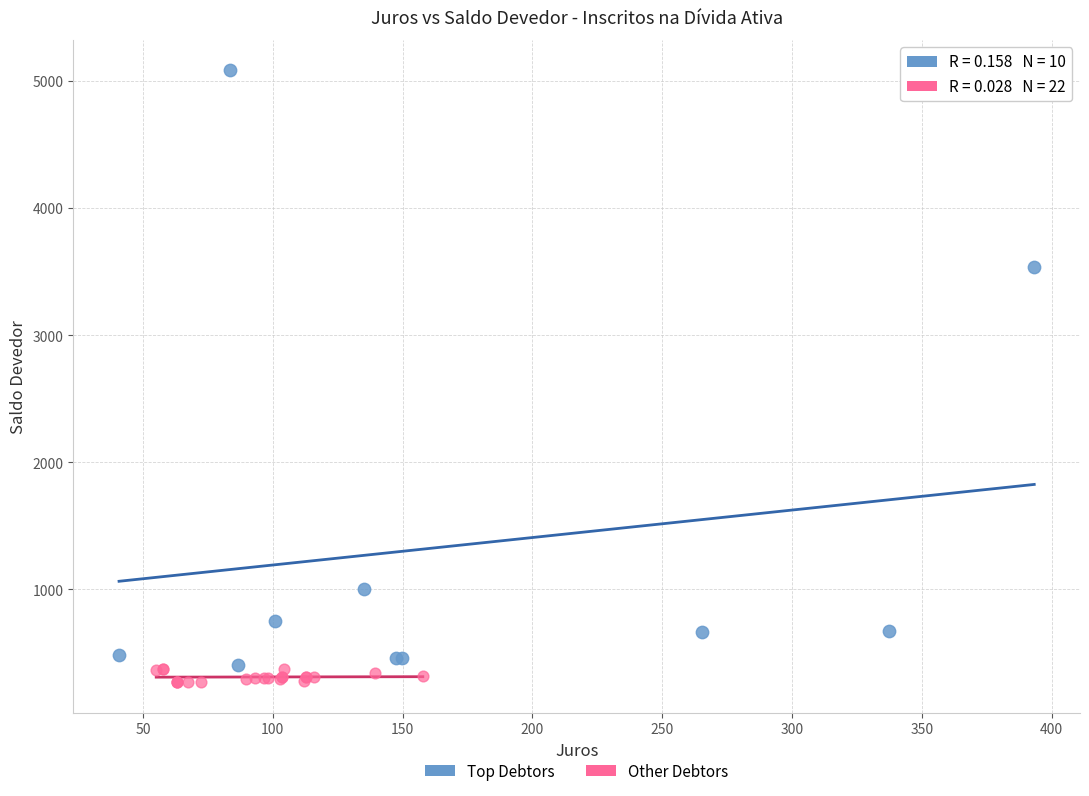

Which series reaches the maximum Y coordinate?

Top Debtors